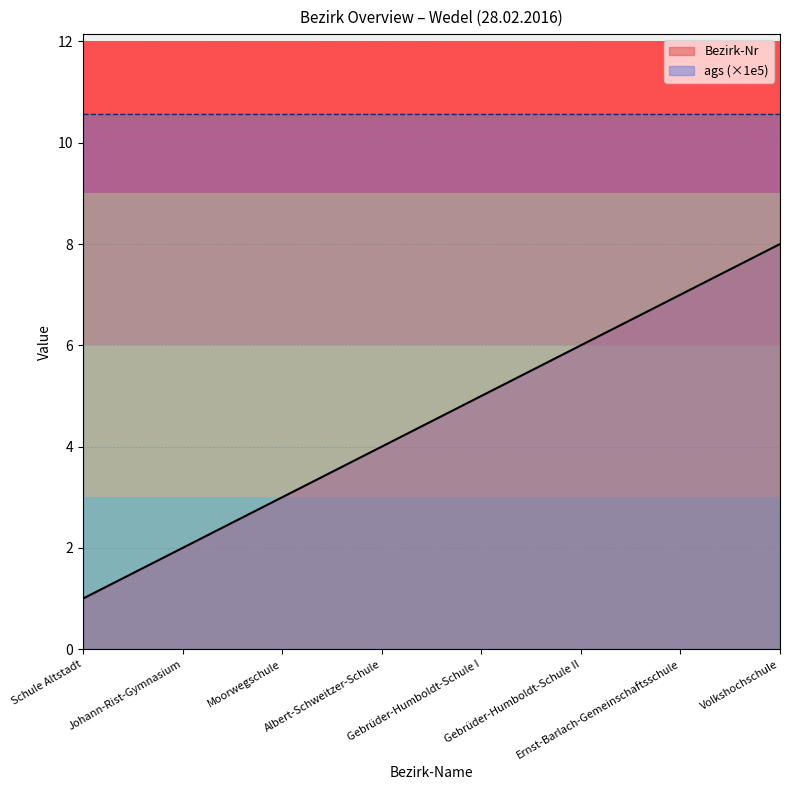

Reading left to right, extract all data points from this chart.

Schule Altstadt=1	Johann-Rist-Gymnasium=2	Moorwegschule=3	Albert-Schweitzer-Schule=4	Gebrüder-Humboldt-Schule I=5	Gebrüder-Humboldt-Schule II=6	Ernst-Barlach-Gemeinschaftsschule=7	Volkshochschule=8